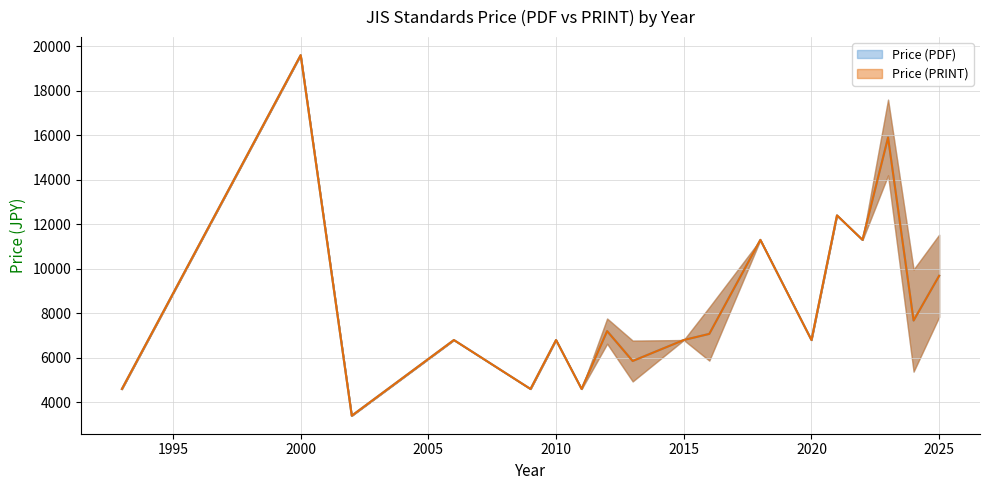

How many interior local valleys does the Price (PDF) series have?

6